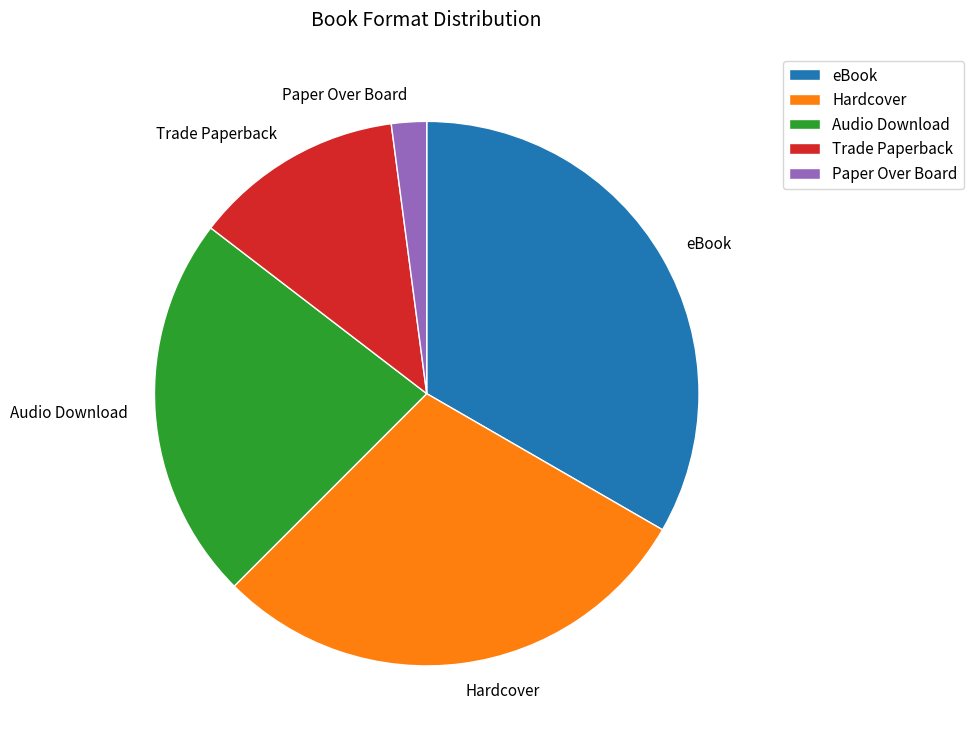

True or false: Hardcover accounts for 29% of the total.

True